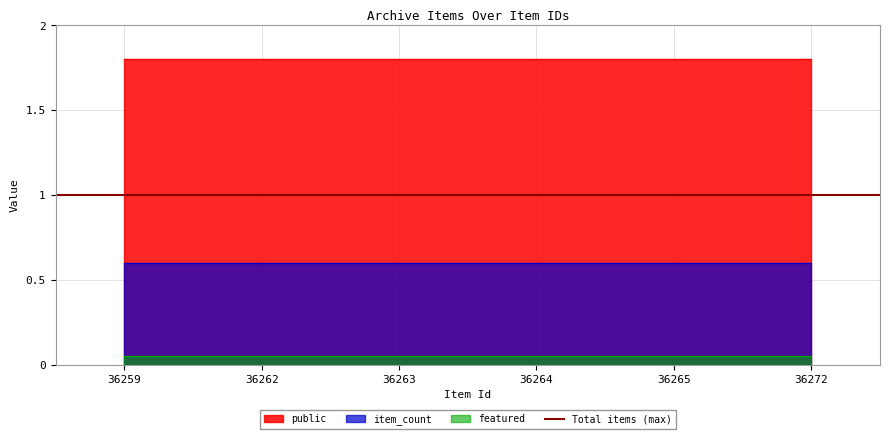

Which series has the widest spread of values?

public